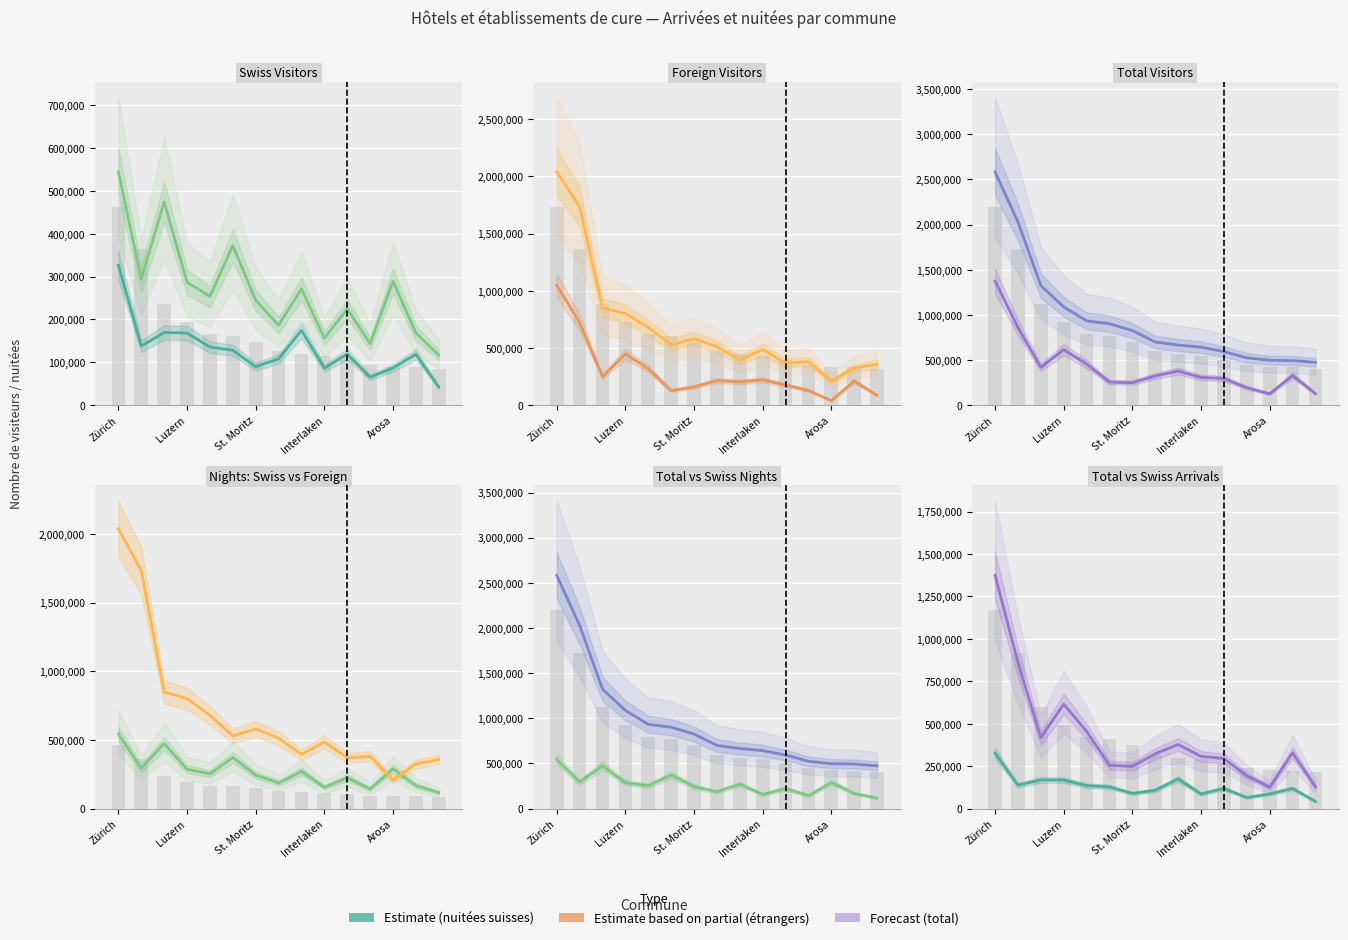

The value of Arrivées étrangers at 10 is 314669. True or false?

False